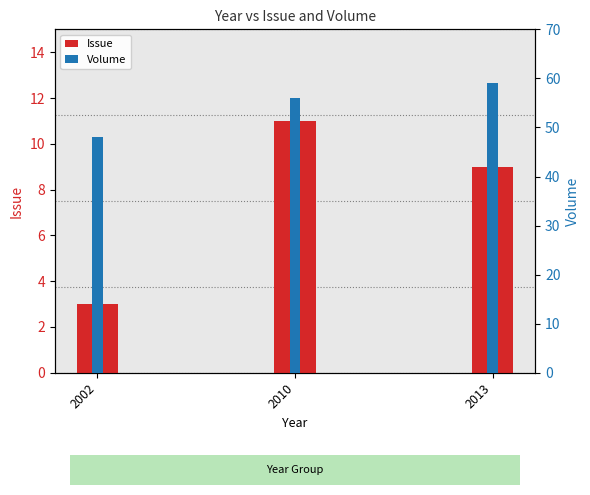

What is the difference between the Volume values at 2010 and 2013?

3